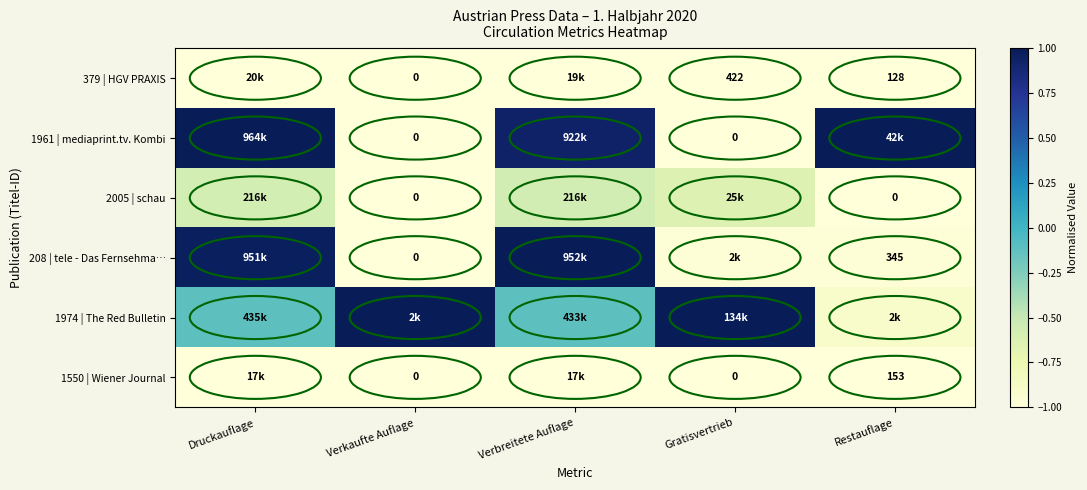

At which category is the sum across all series the highest?

Druckauflage